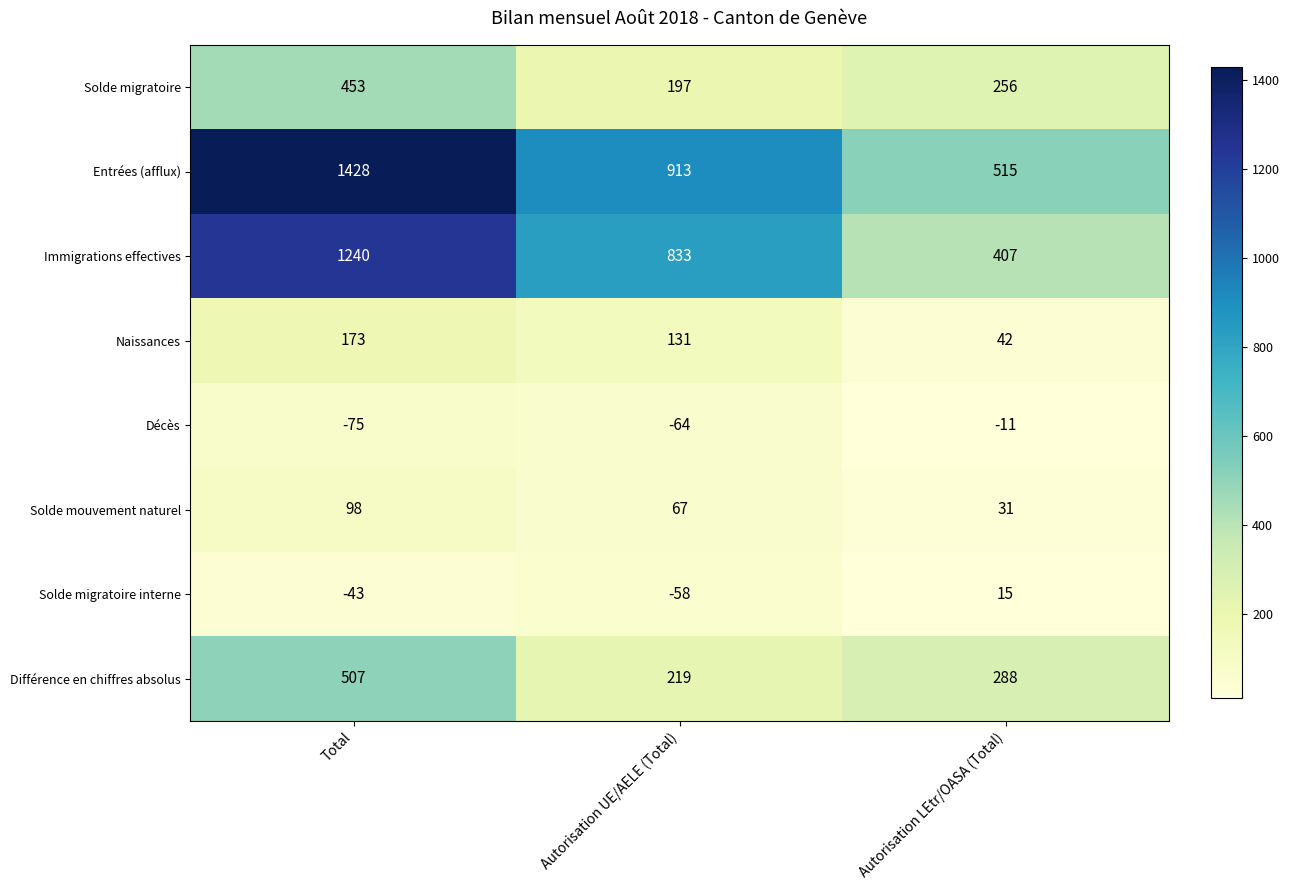

Is it true that Solde migratoire equals 197 at Autorisation UE/AELE (Total)?

True